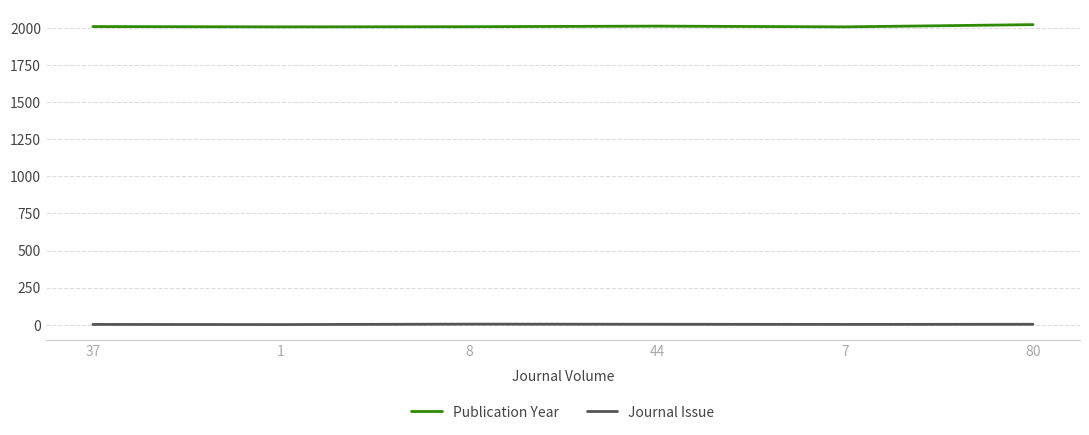

Rank the series by their average value, from lowest to highest.

Journal Issue, Publication Year